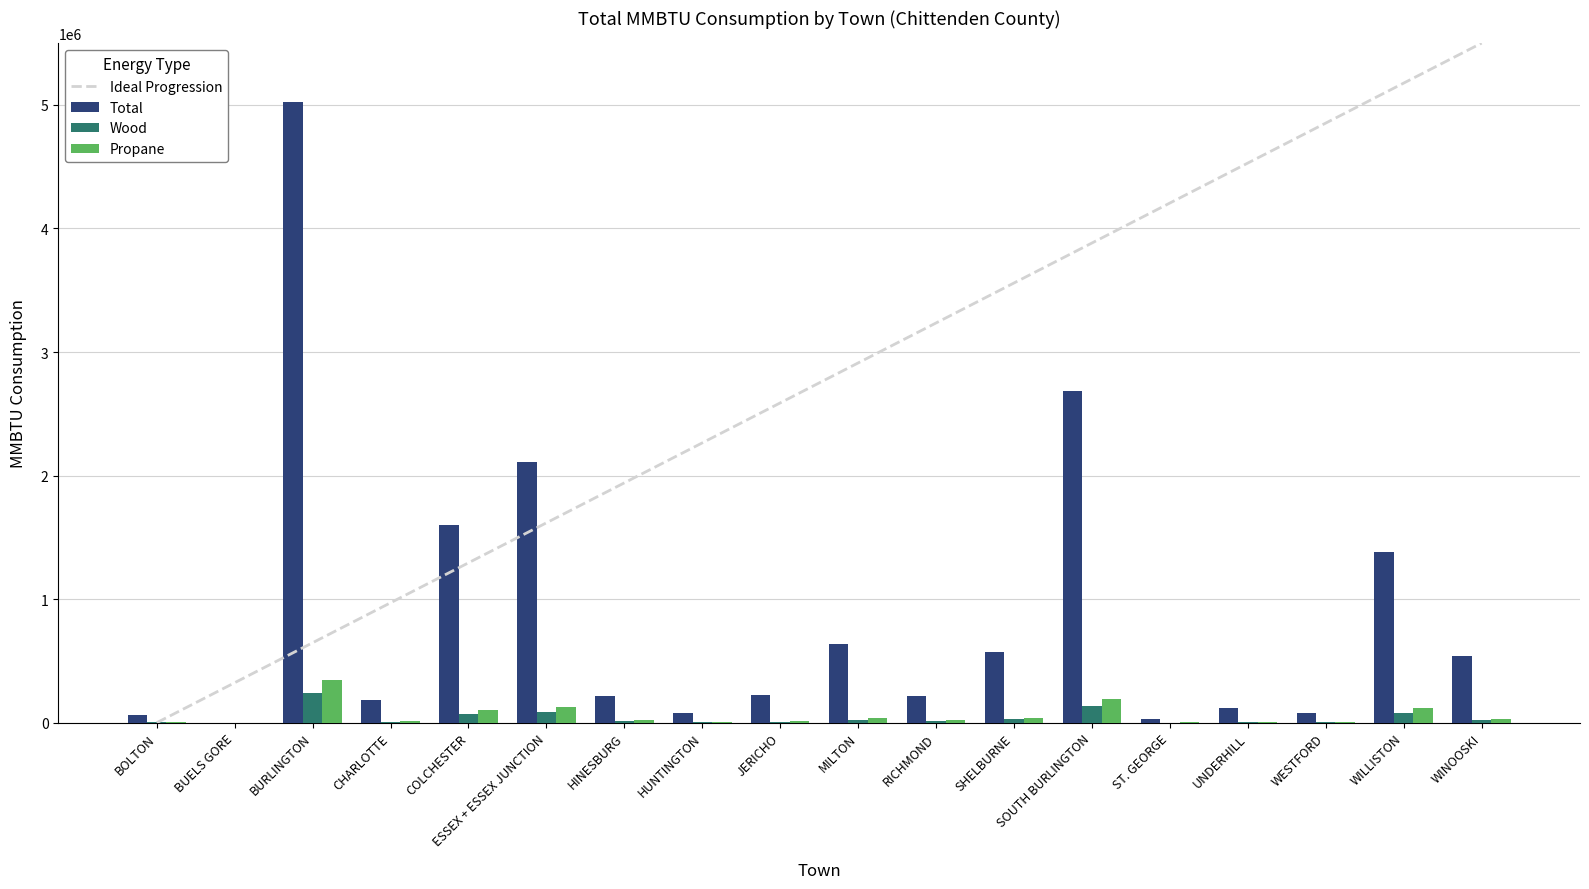

The Total series shows 1379176.3 at WILLISTON. True or false?

True